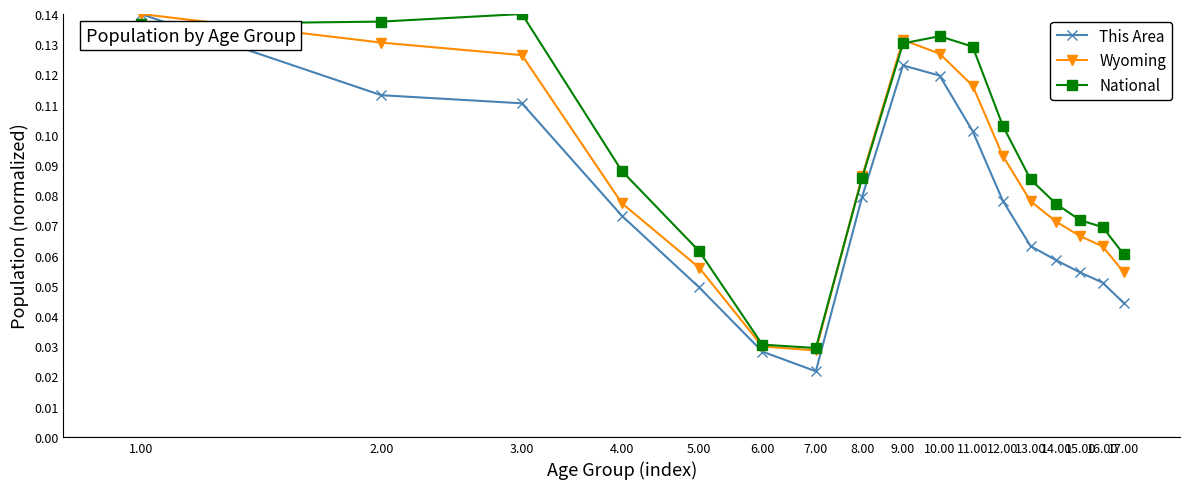

How many distinct data groups are displayed?

3